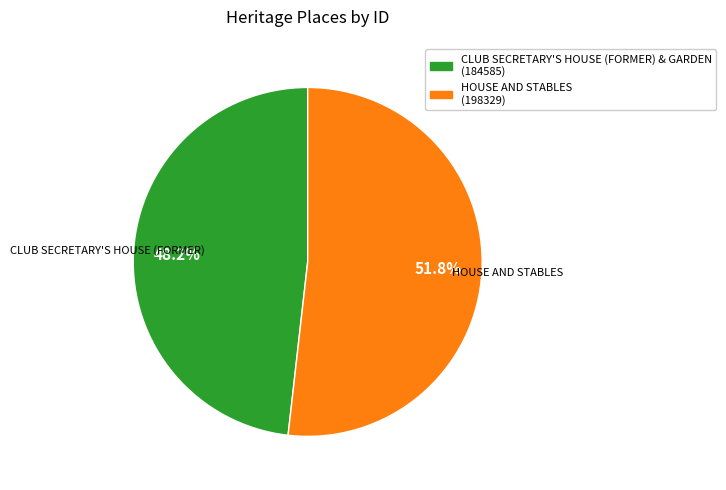

Is there any slice that represents more than half of the pie?

Yes